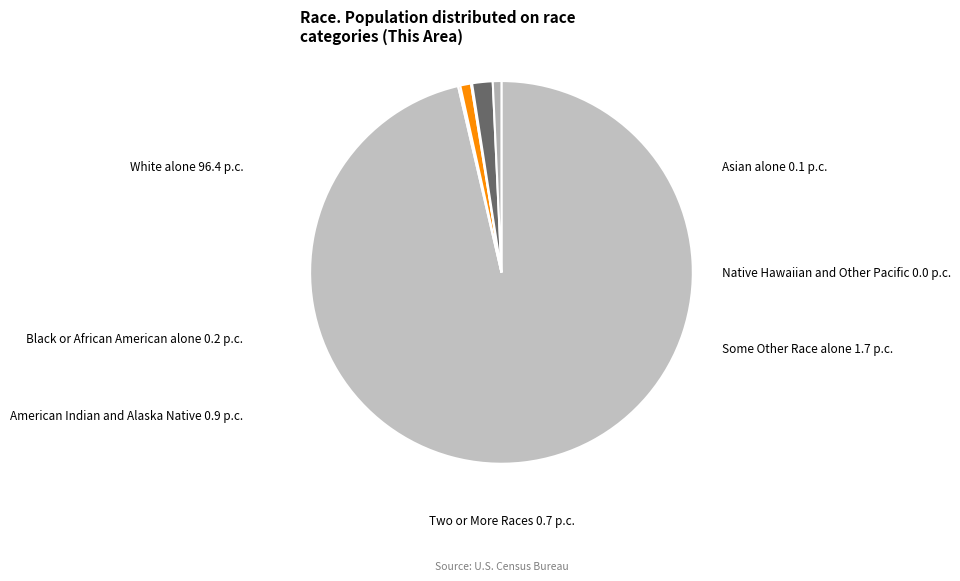

Which slice represents more than half of the pie?

White alone